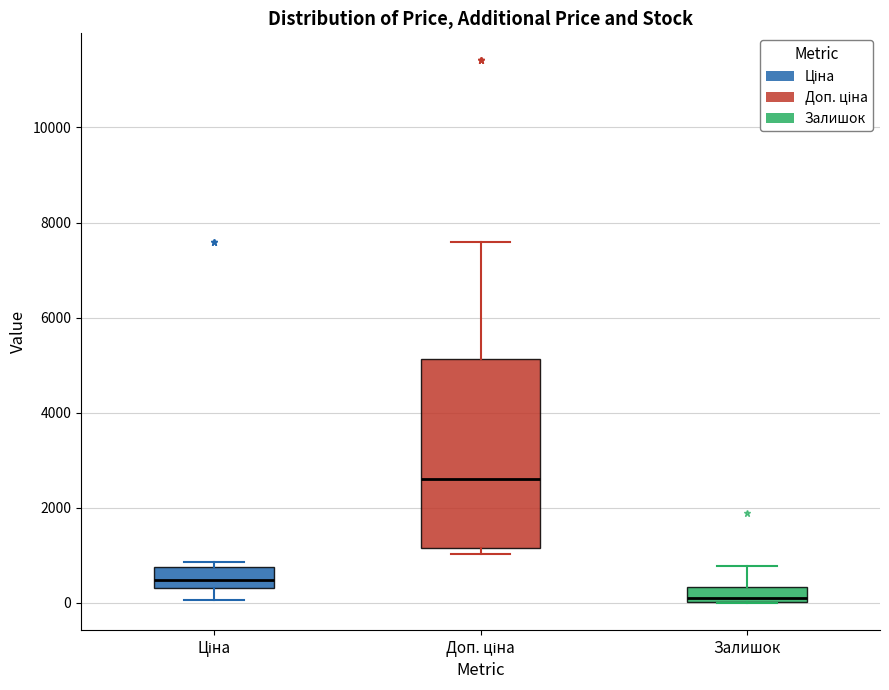

Where is the lower edge of the box for Ціна on the y-axis? The values are not printed on the chart, so give them approximately, as read against the axis.

400